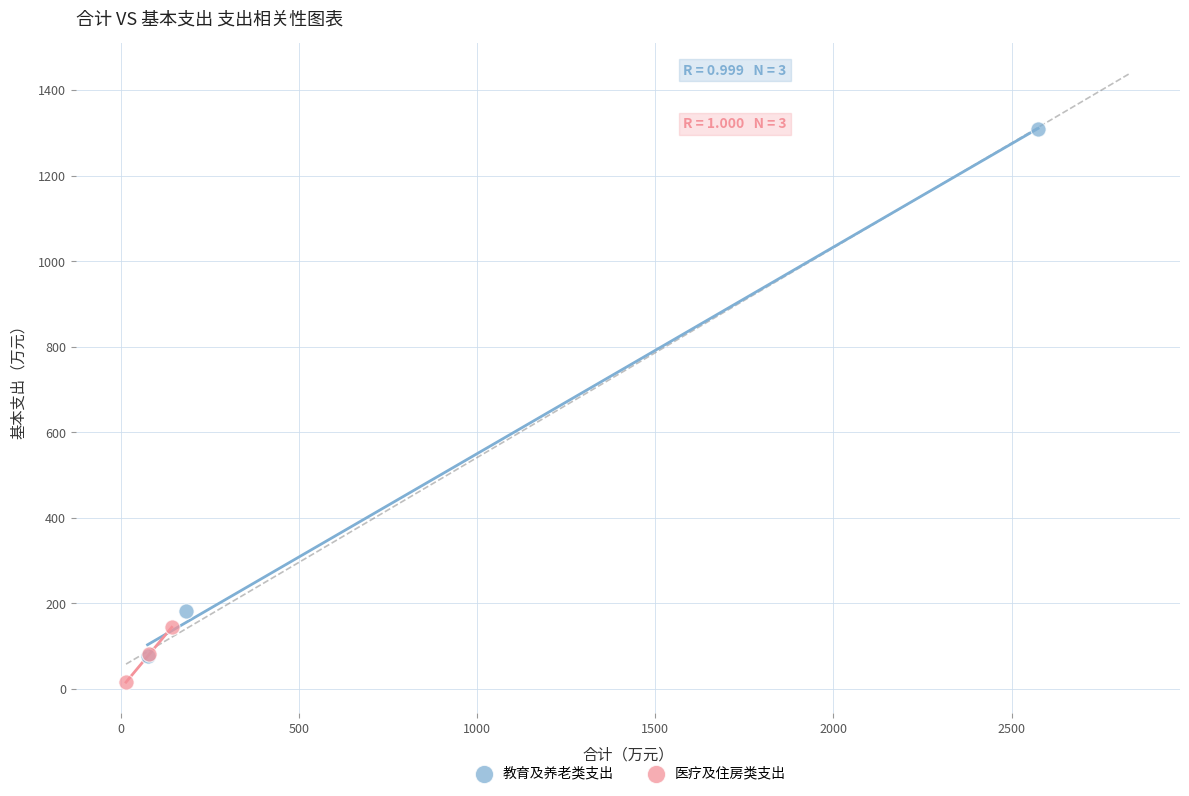

Which series reaches the minimum Y coordinate?

医疗及住房类支出